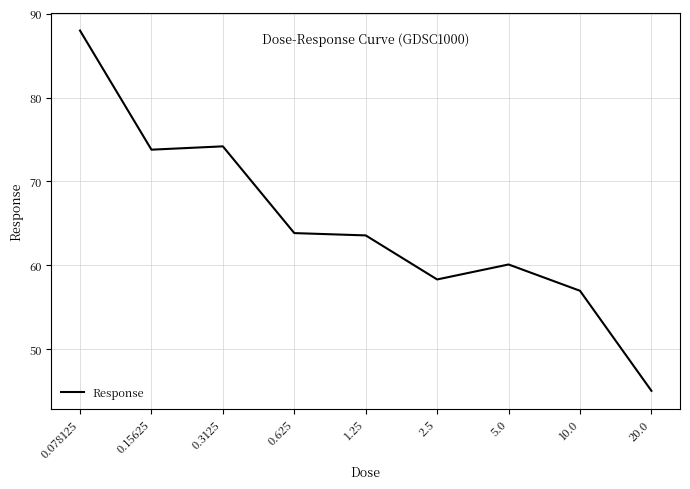

What is the average value?

64.9